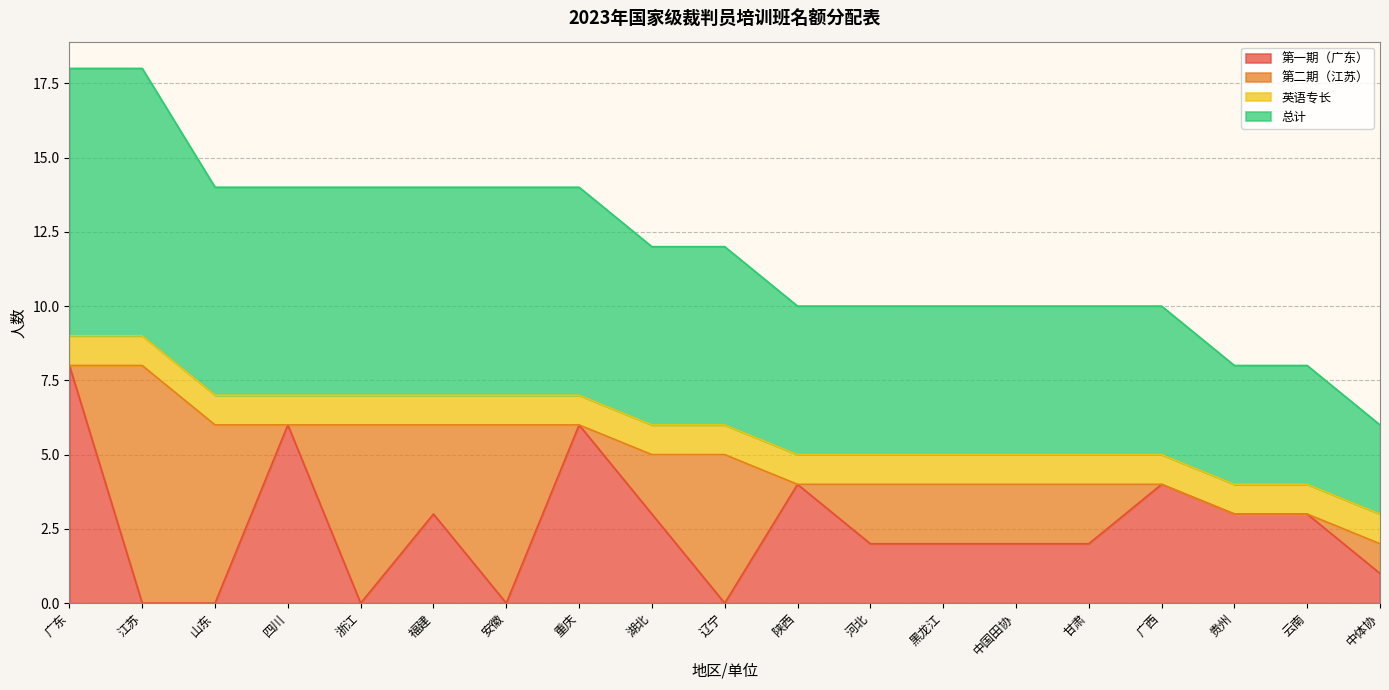

The value of 第一期（广东） at 湖北 is 2. True or false?

False